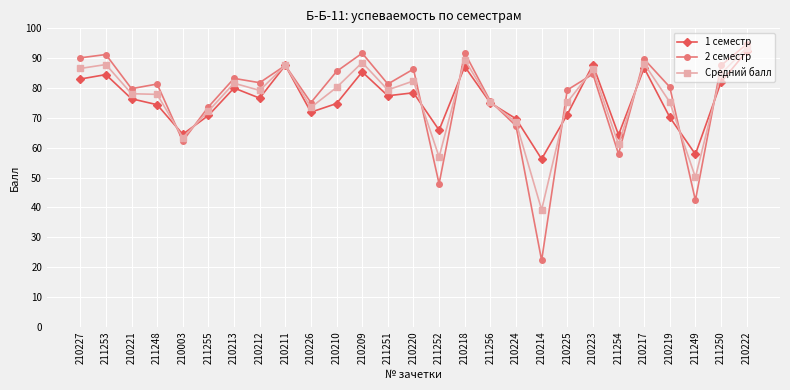

What is the label of the 20th point from the right?

210212